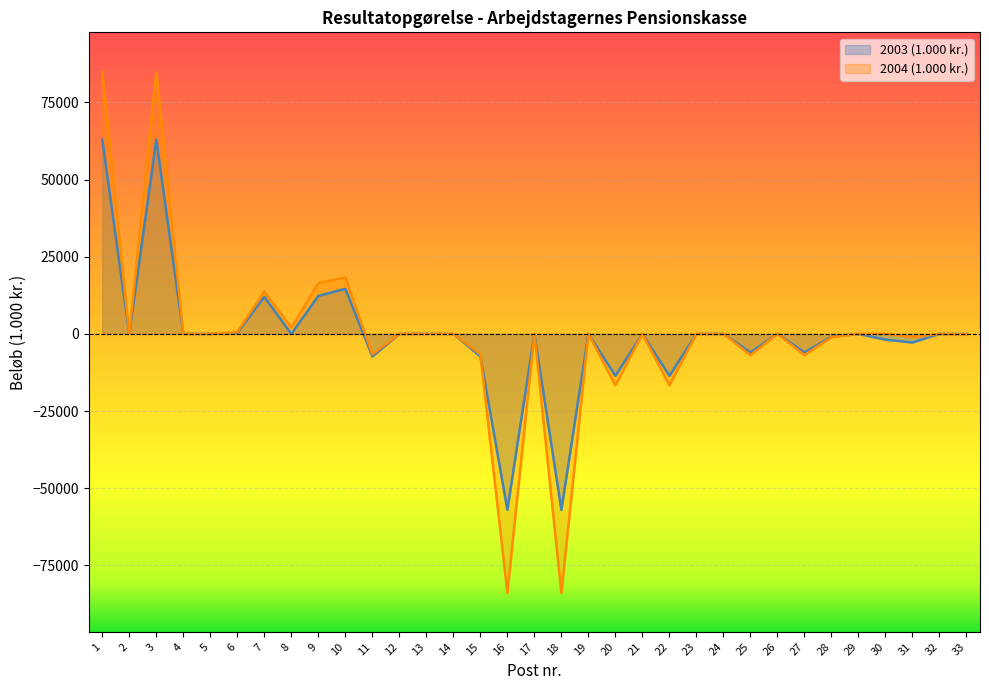

How many data points does each series have?

33